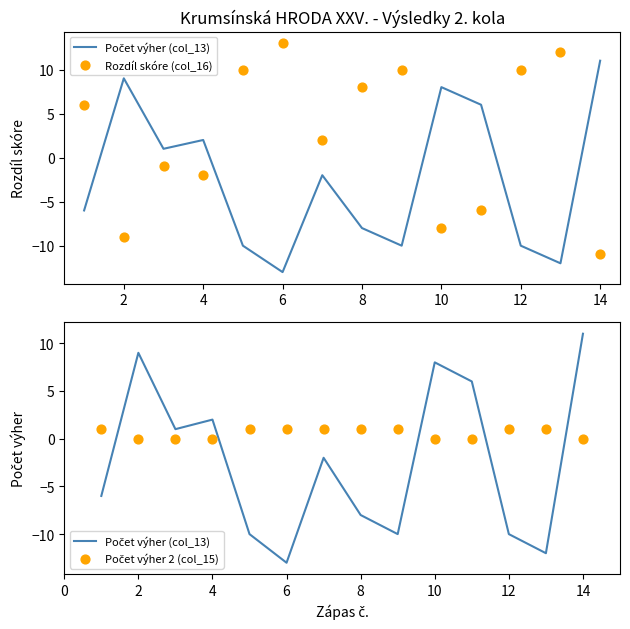

Which series contains the lowest Y value?

Počet výher (col_13)